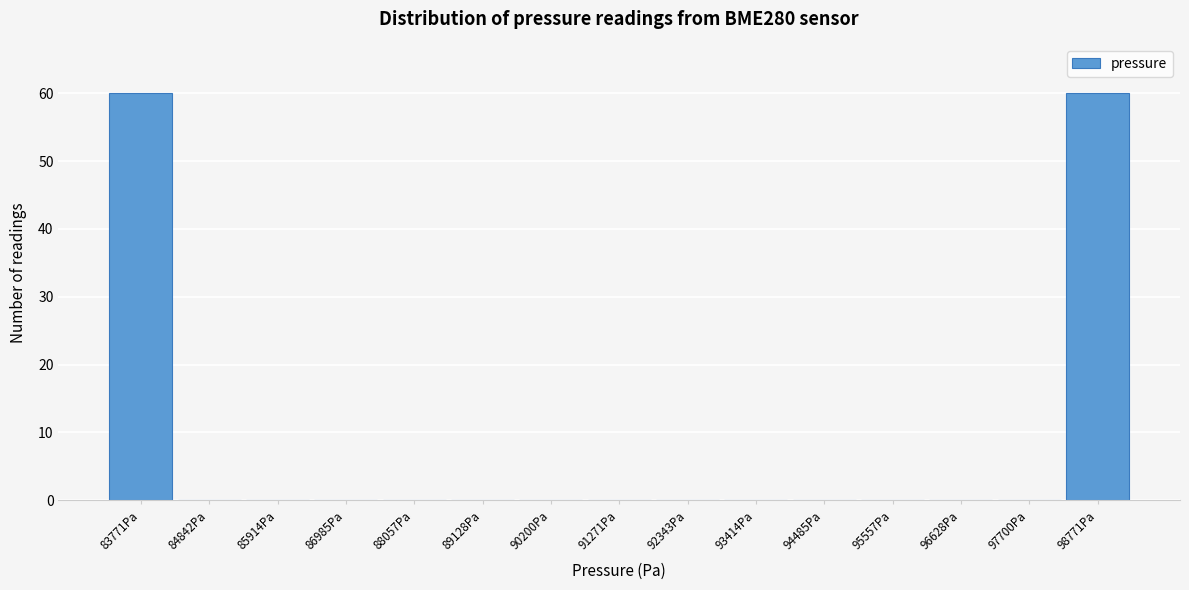

Reading left to right, transcribe all the data shown in this chart.

83771Pa=60	84842Pa=0	85914Pa=0	86985Pa=0	88057Pa=0	89128Pa=0	90200Pa=0	91271Pa=0	92343Pa=0	93414Pa=0	94485Pa=0	95557Pa=0	96628Pa=0	97700Pa=0	98771Pa=60